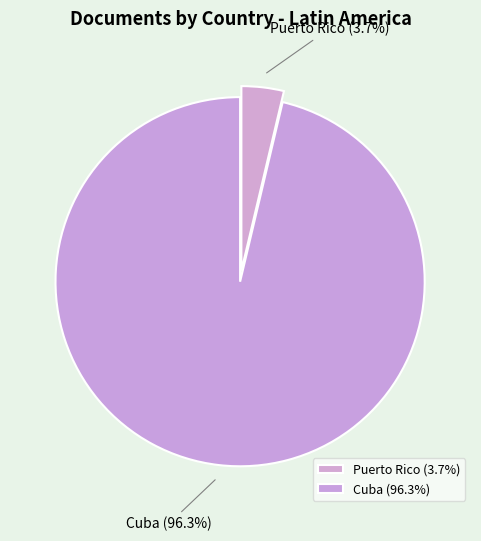

To the nearest percent, what portion does Cuba represent?

96%